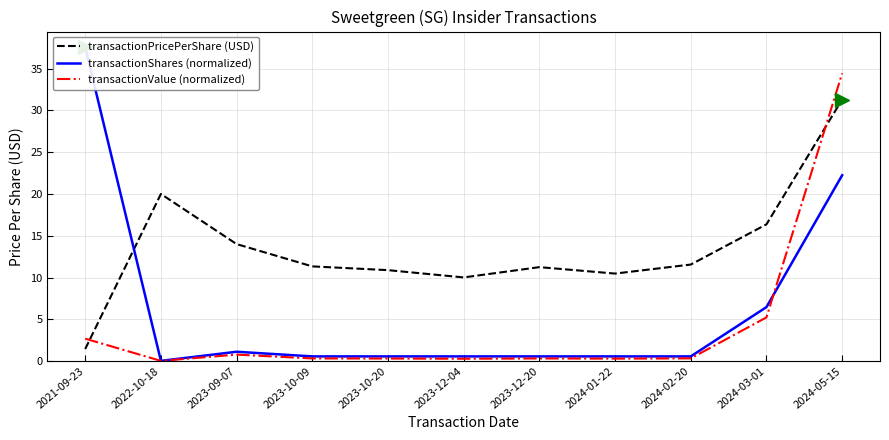

What position from the right is 2024-01-22?

4